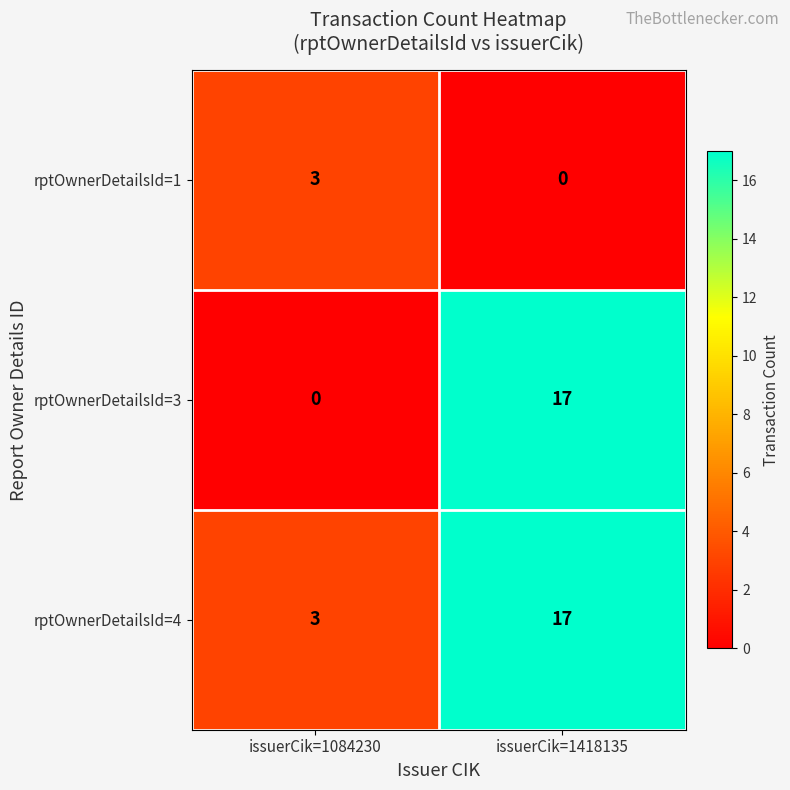

Count the number of data series in this chart.

3